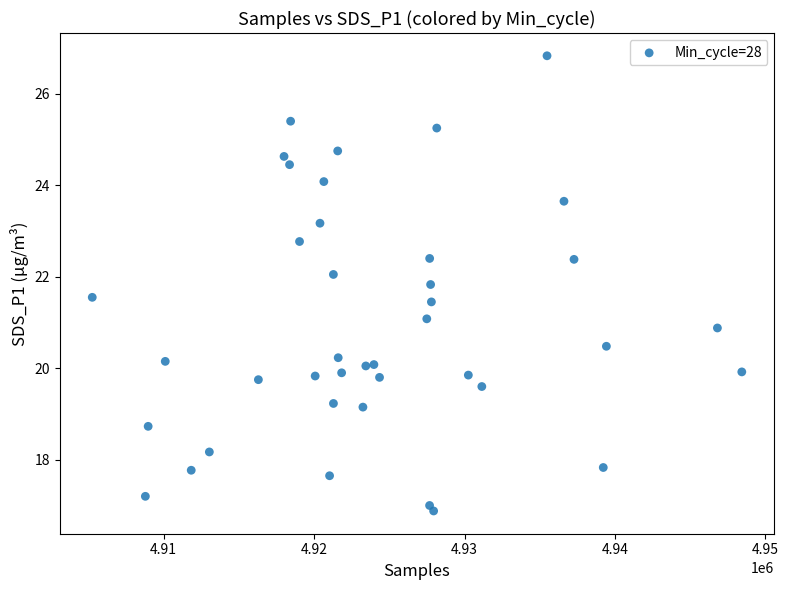

What is the range of X values (max minus min)?

43189.0